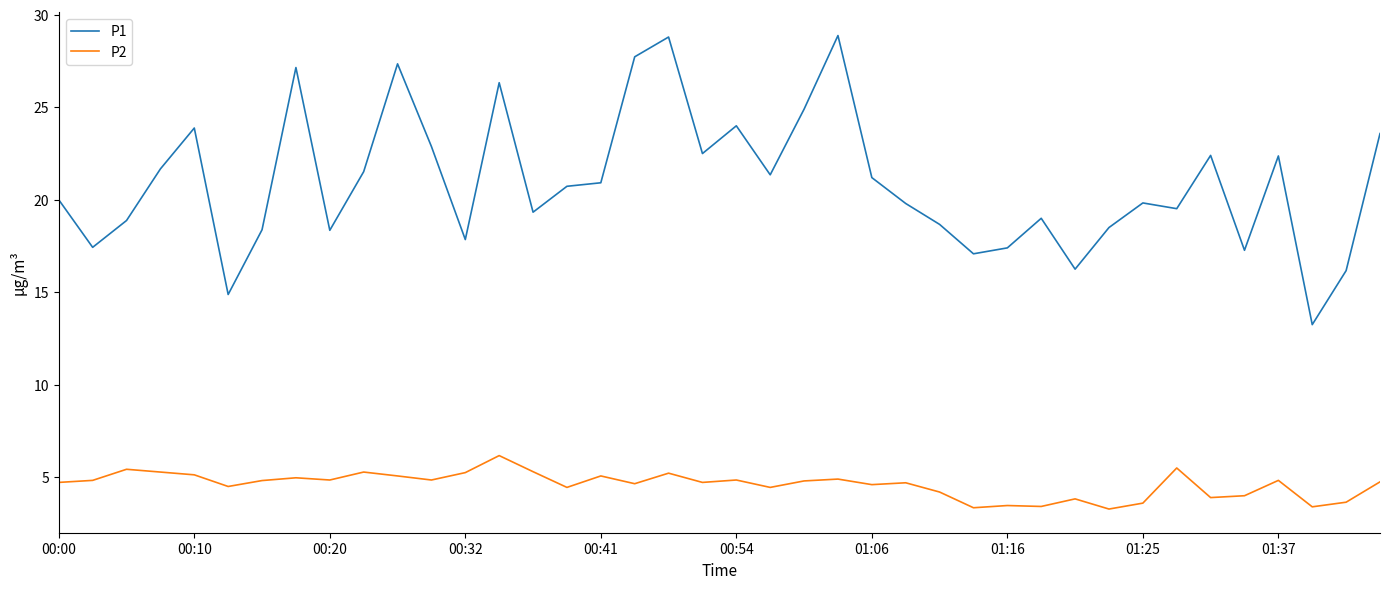

Which series has the largest total across all categories?

P1